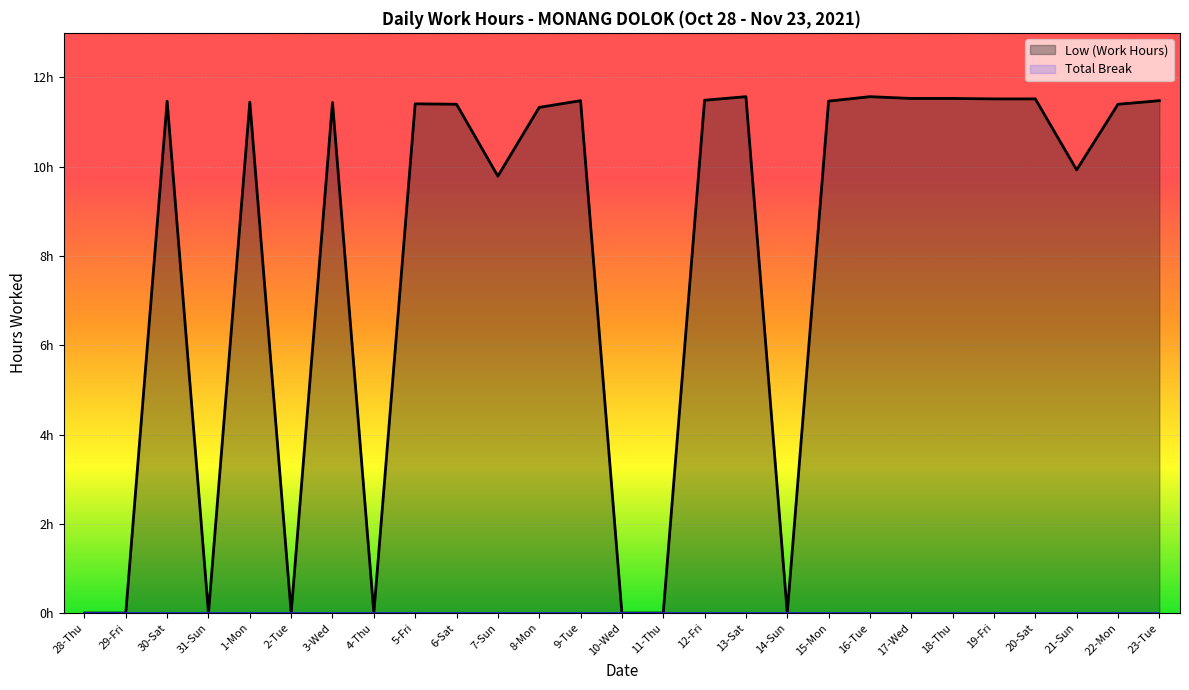

How many interior local valleys (lower than both neighbors) does the data have?

6